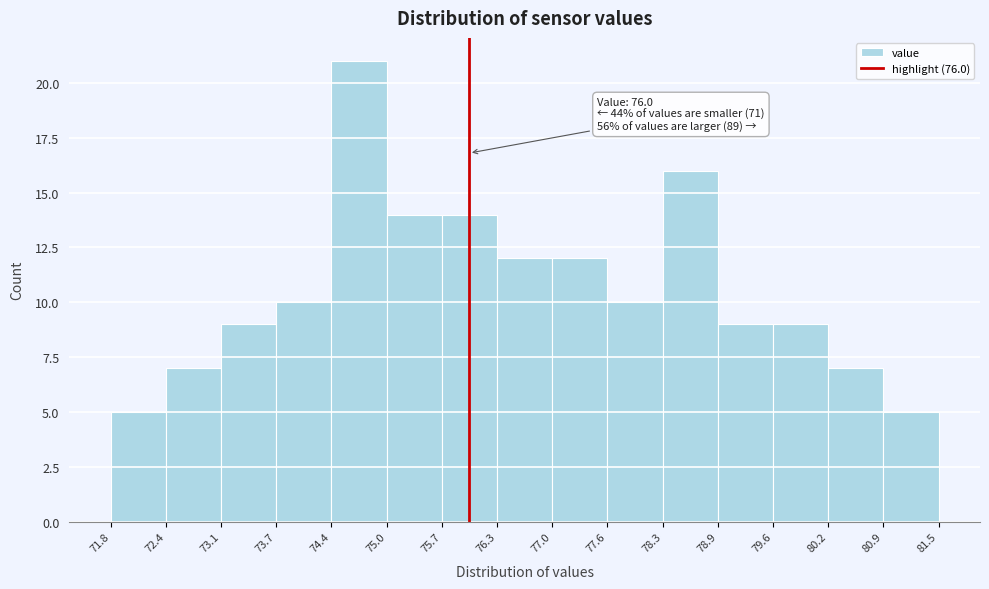

Which range on the x-axis has the tallest bar?

74.4 to 75.0